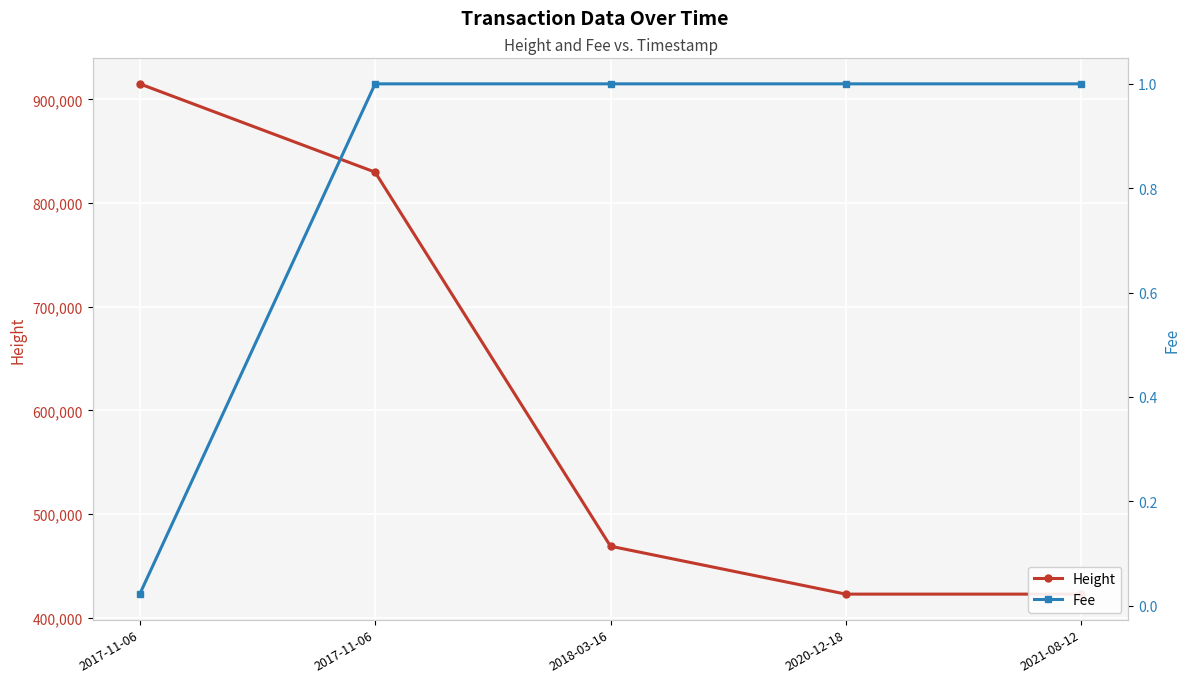

True or false: Height has more than 0 interior local peaks.

False